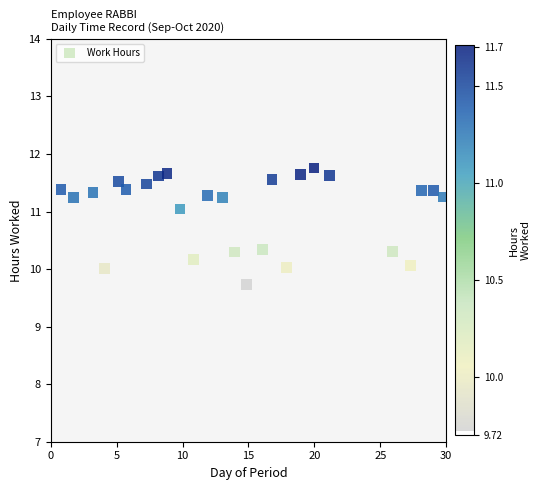

What is the range of X values (max minus min)?

29.0